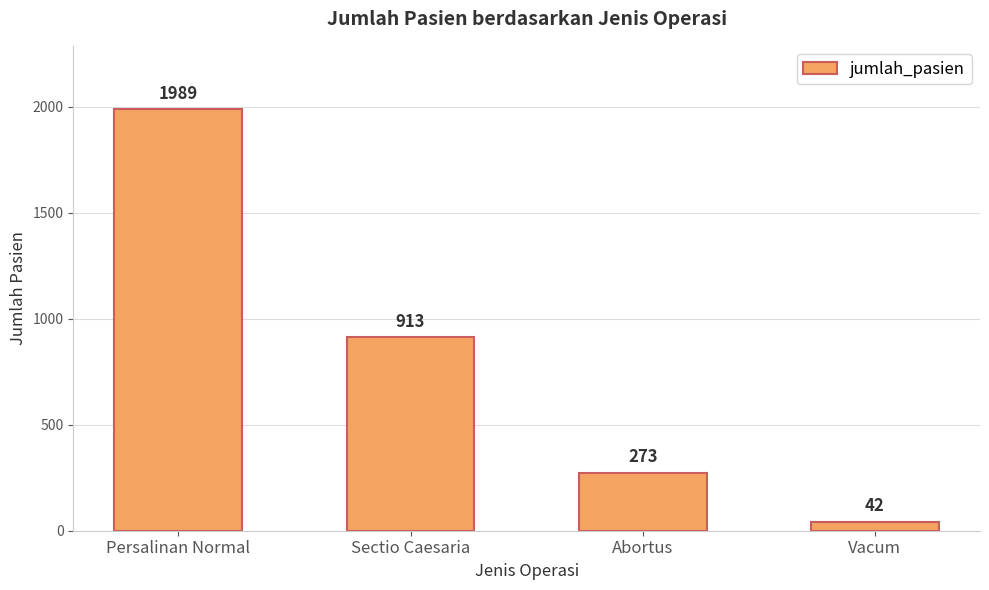

Which has a higher value, Sectio Caesaria or Vacum?

Sectio Caesaria